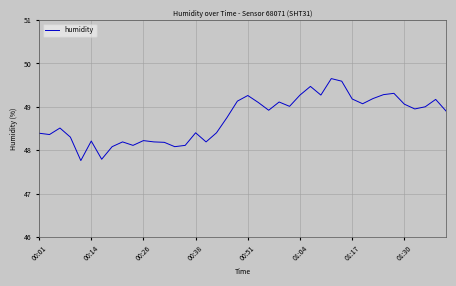

What is the difference between the maximum and minimum values?

1.9